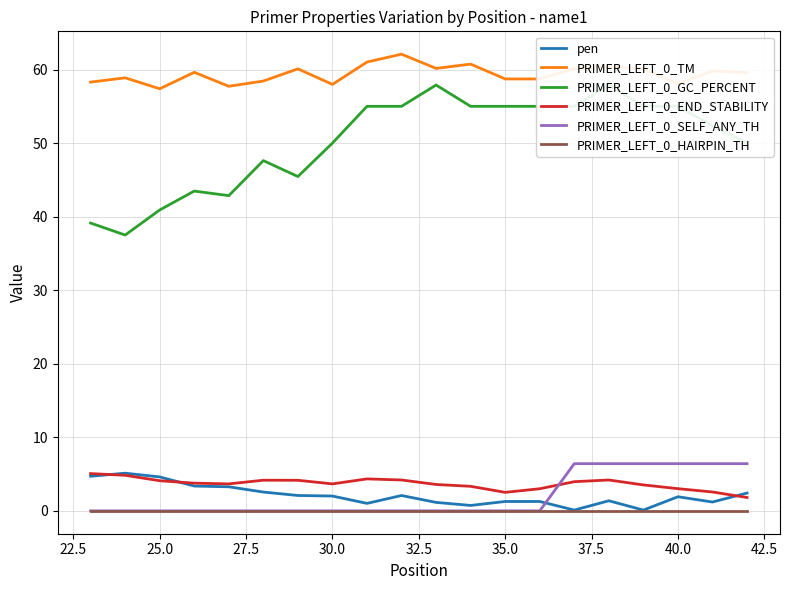

How many lines are shown in the chart?

6